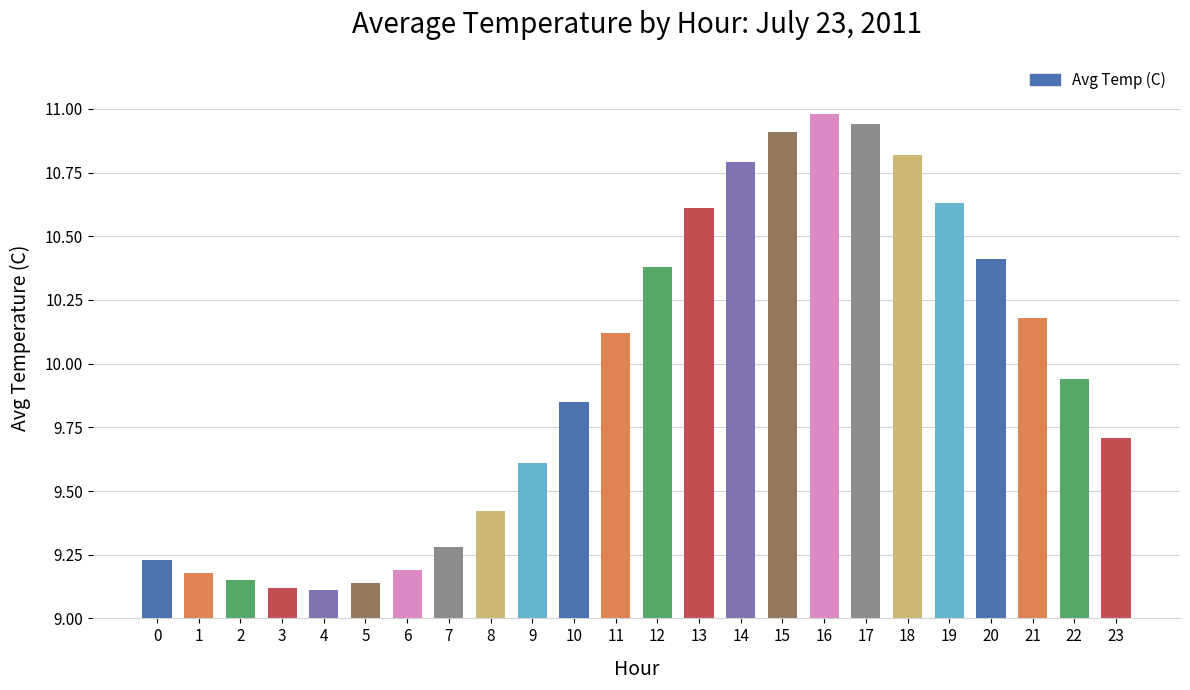

List the labels in order of value, largest first.

16, 17, 15, 18, 14, 19, 13, 20, 12, 21, 11, 22, 10, 23, 9, 8, 7, 0, 6, 1, 2, 5, 3, 4